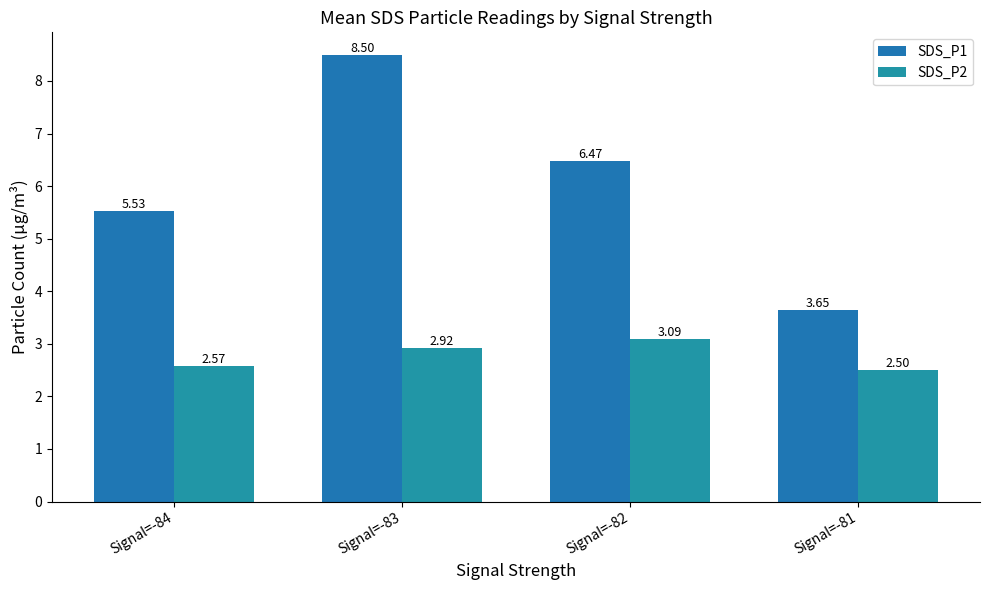

Between Signal=-82 and Signal=-81, which series saw the biggest shift?

SDS_P1